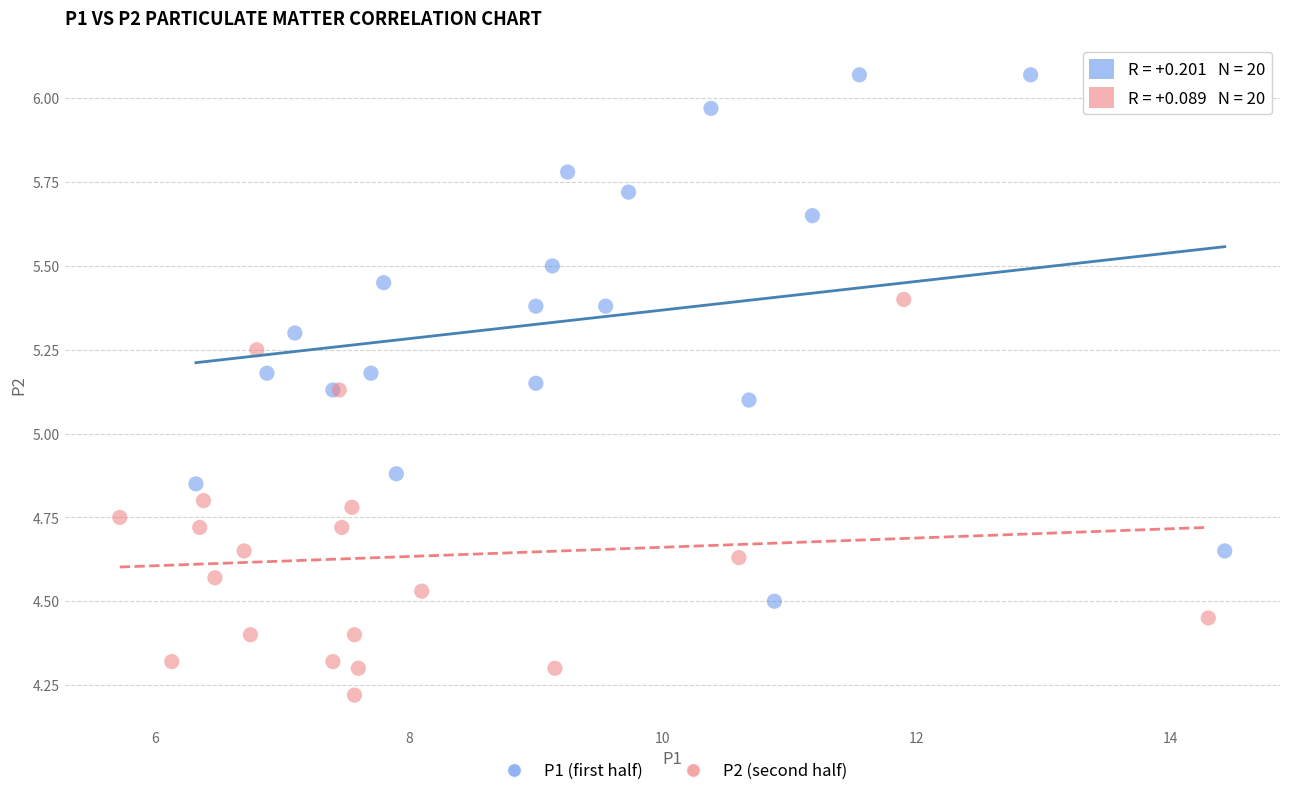

Which series contains the lowest Y value?

P2 (second half)